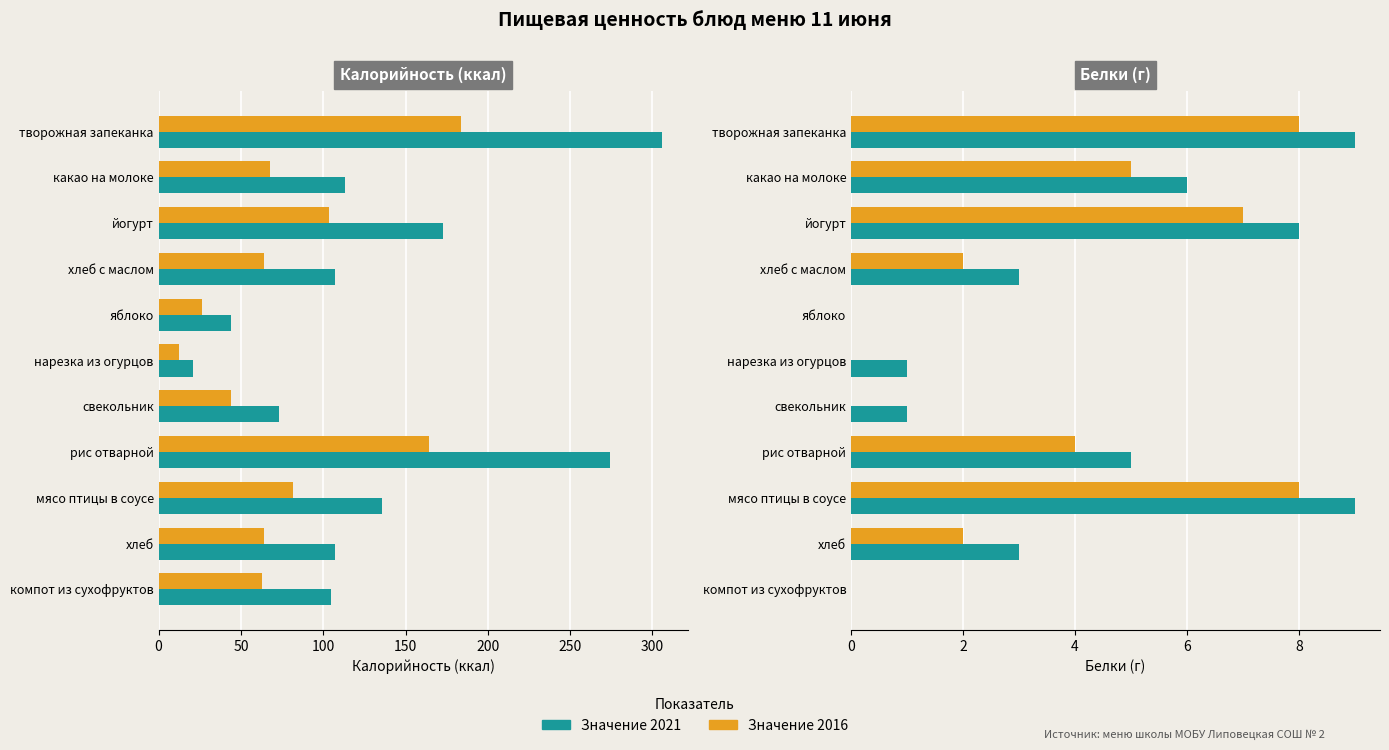

What is the average value of the Калорийность (60%) series?

79.6